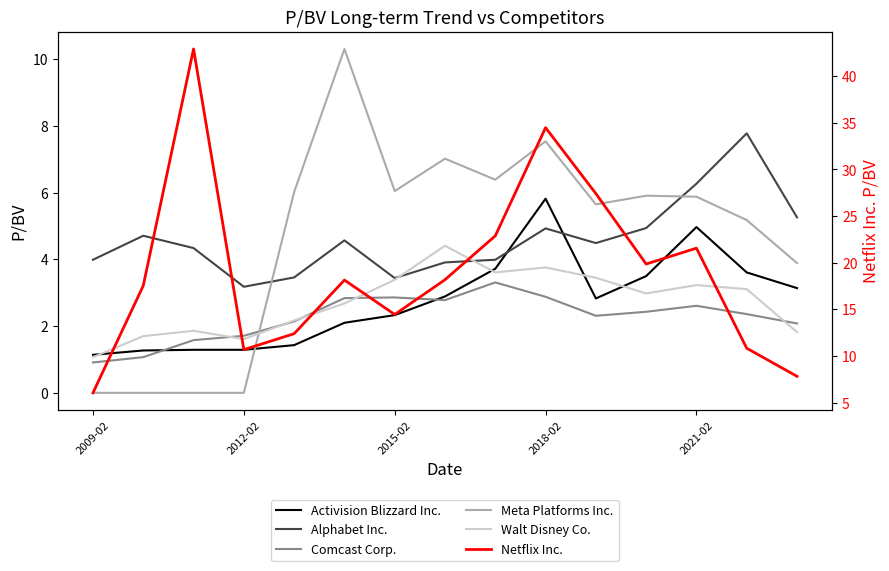

What is the spread (max minus min) of values at 13?

8.5